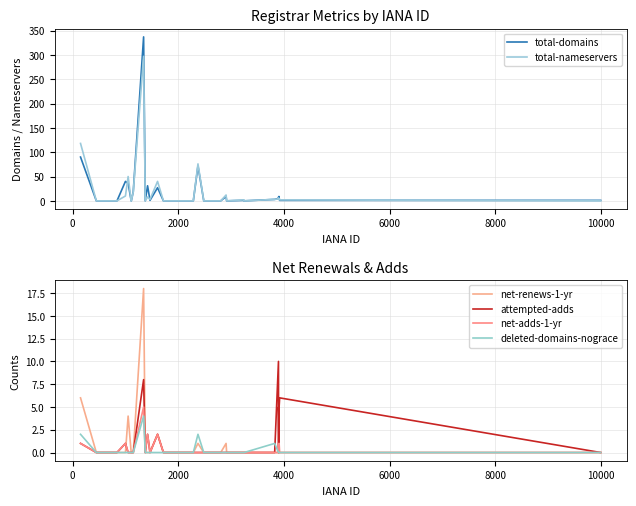

What is the maximum value for total-domains?

337